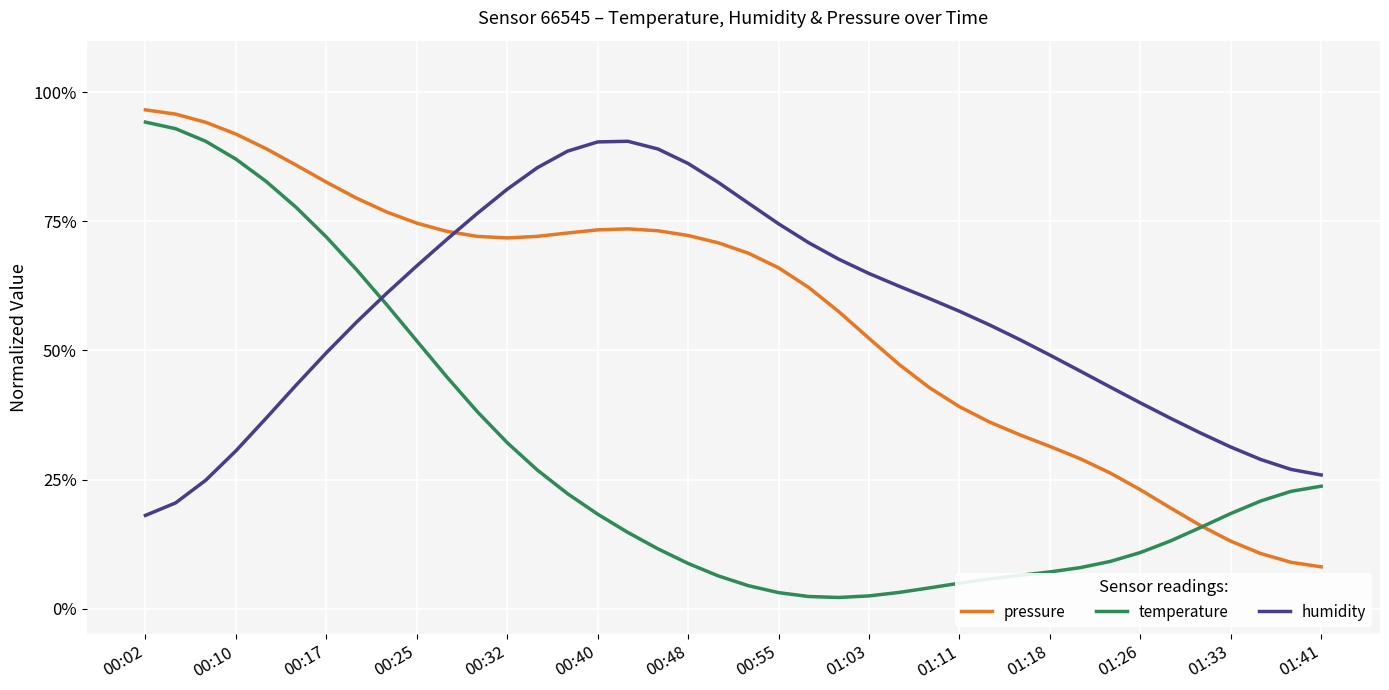

What is the greatest value displayed?

96.6